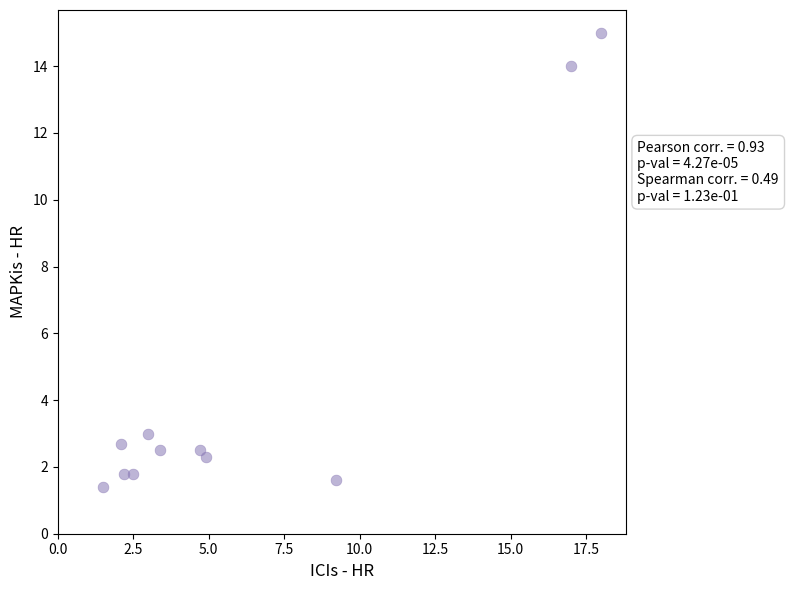

What Y value in the scatter plot is closest to 8?

3.0